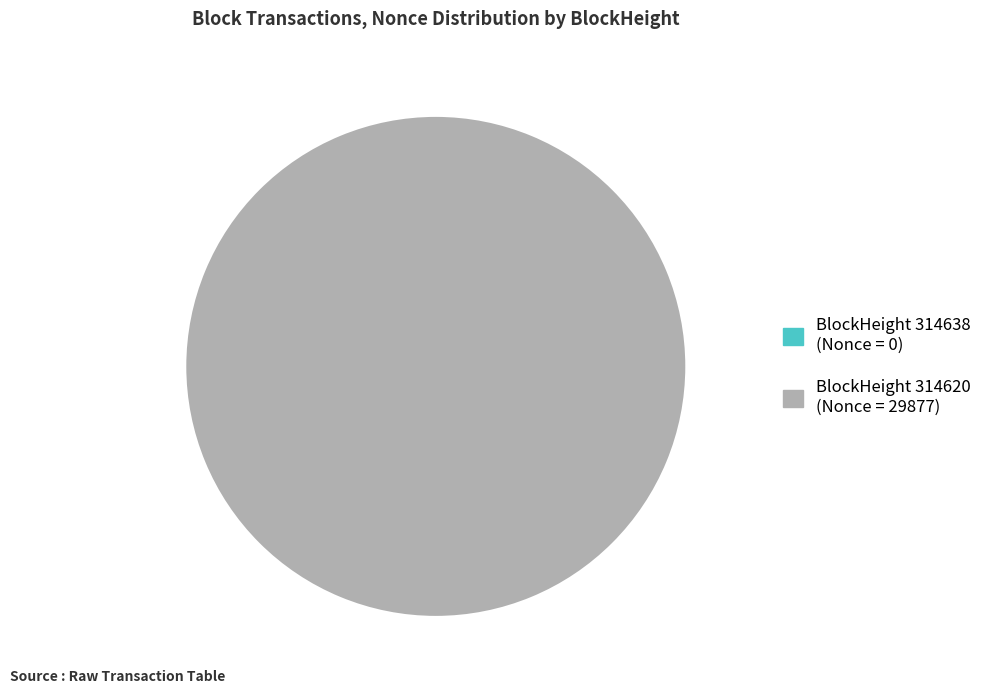

Is there any slice that represents more than half of the pie?

Yes